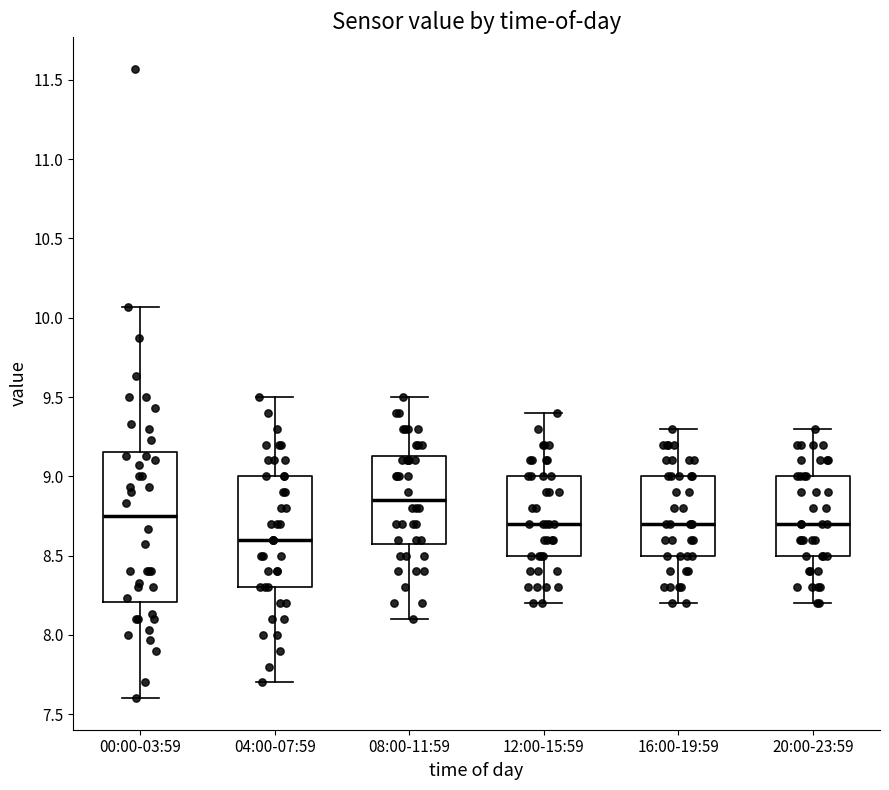

Comparing the boxes themselves (not the whiskers), which one is the tallest?

00:00-03:59